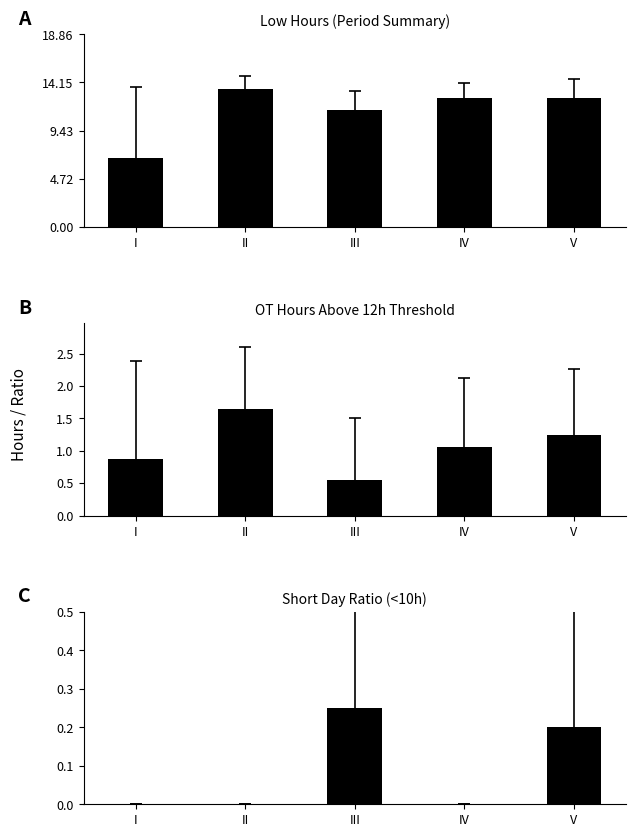

Is it true that OT Hours (>12h) equals 0.9 at I?

True